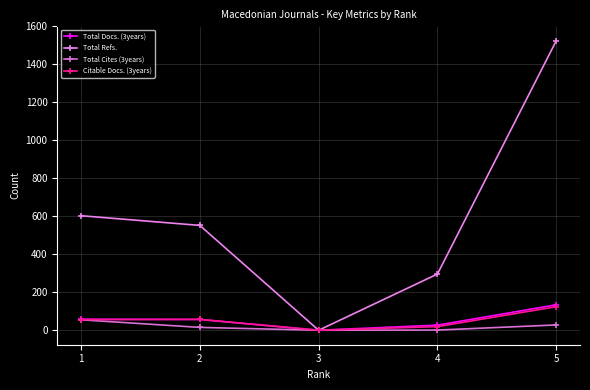

Is this an area chart (filled region under the line)?

No